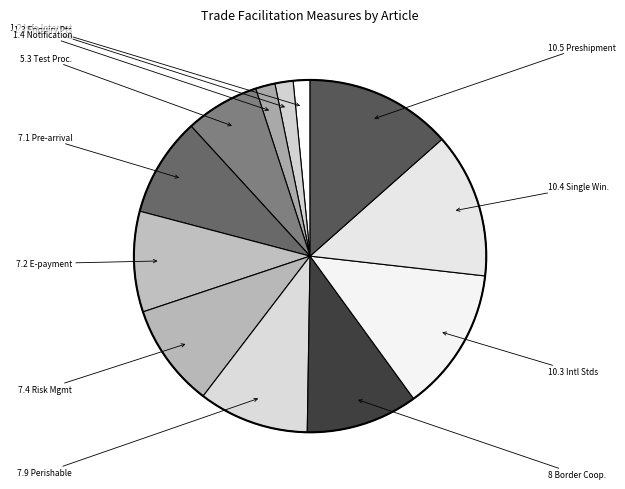

How many segments does this pie chart have?

12